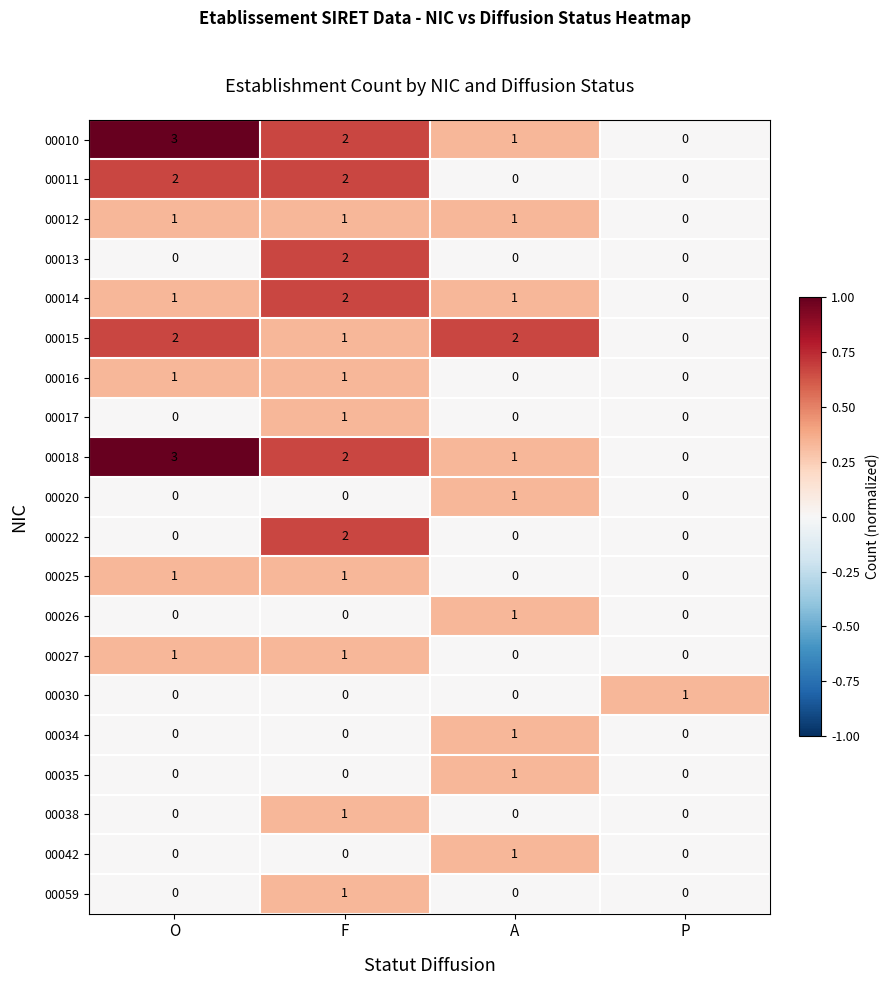

Where does the 00018 series first go above 2?

O